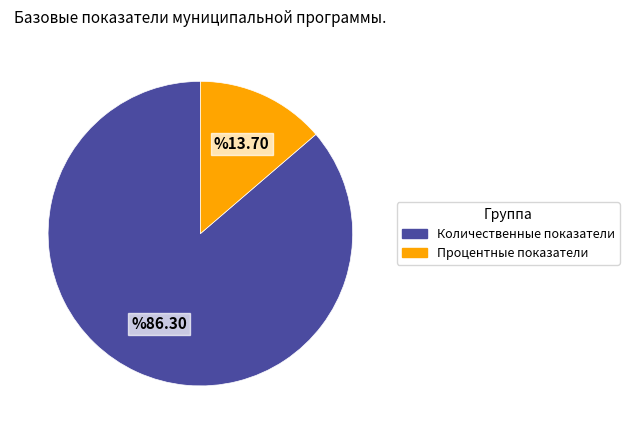

Does any single category account for the majority?

Yes